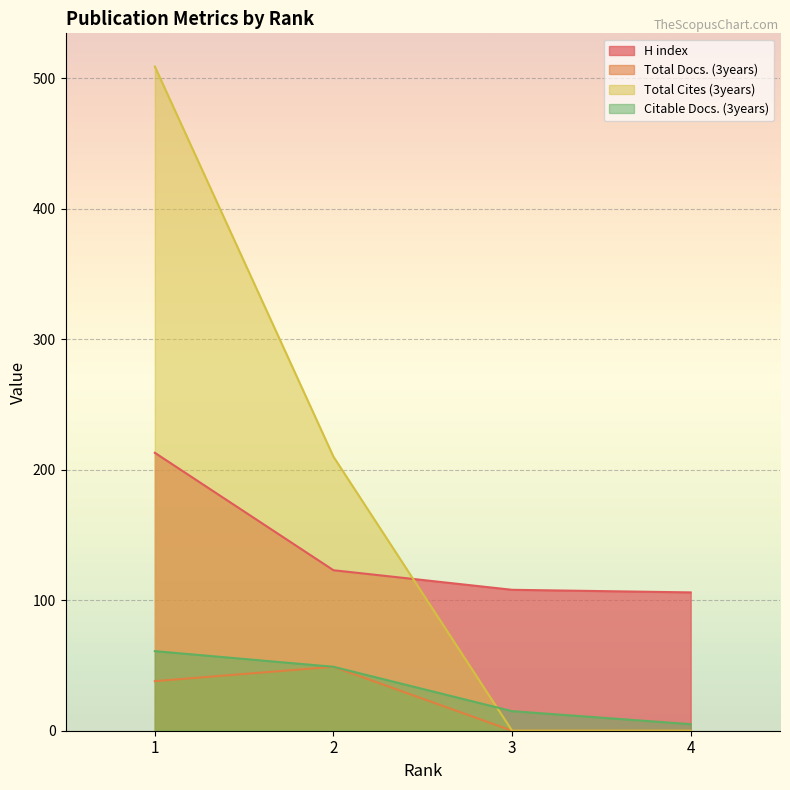

Rank the series at 3 from lowest to highest value.

Total Docs. (3years), Total Cites (3years), Citable Docs. (3years), H index